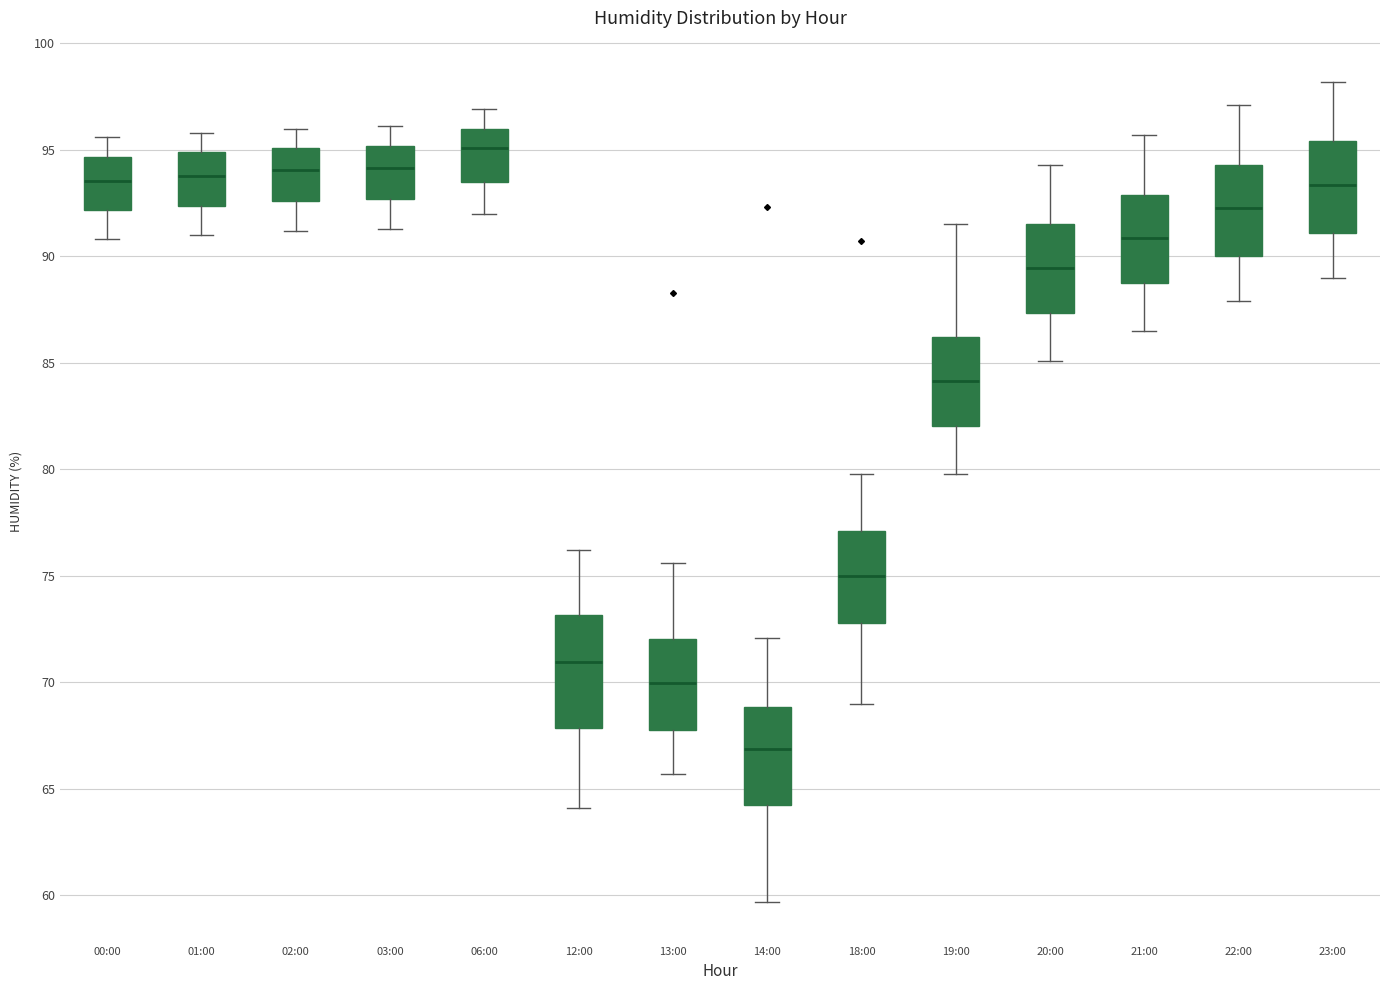

Reading left to right, read every box against the y-axis: the position of its median line, the range the box covers, and the ends of its whiskers. The values are not printed on the chart, so give them approximately, as read against the axis.

00:00: median 93.5, box 92.0 to 94.5, whiskers 91.0 to 95.5
01:00: median 94.0, box 92.5 to 95.0, whiskers 91.0 to 96.0
02:00: median 94.0, box 92.5 to 95.0, whiskers 91.0 to 96.0
03:00: median 94.0, box 92.5 to 95.0, whiskers 91.5 to 96.0
06:00: median 95.0, box 93.5 to 96.0, whiskers 92.0 to 97.0
12:00: median 71.0, box 68.0 to 73.0, whiskers 64.0 to 76.0
13:00: median 70.0, box 68.0 to 72.0, whiskers 65.5 to 75.5
14:00: median 67.0, box 64.0 to 69.0, whiskers 59.5 to 72.0
18:00: median 75.0, box 73.0 to 77.0, whiskers 69.0 to 80.0
19:00: median 84.0, box 82.0 to 86.0, whiskers 80.0 to 91.5
20:00: median 89.5, box 87.5 to 91.5, whiskers 85.0 to 94.5
21:00: median 91.0, box 89.0 to 93.0, whiskers 86.5 to 95.5
22:00: median 92.5, box 90.0 to 94.5, whiskers 88.0 to 97.0
23:00: median 93.5, box 91.0 to 95.5, whiskers 89.0 to 98.0